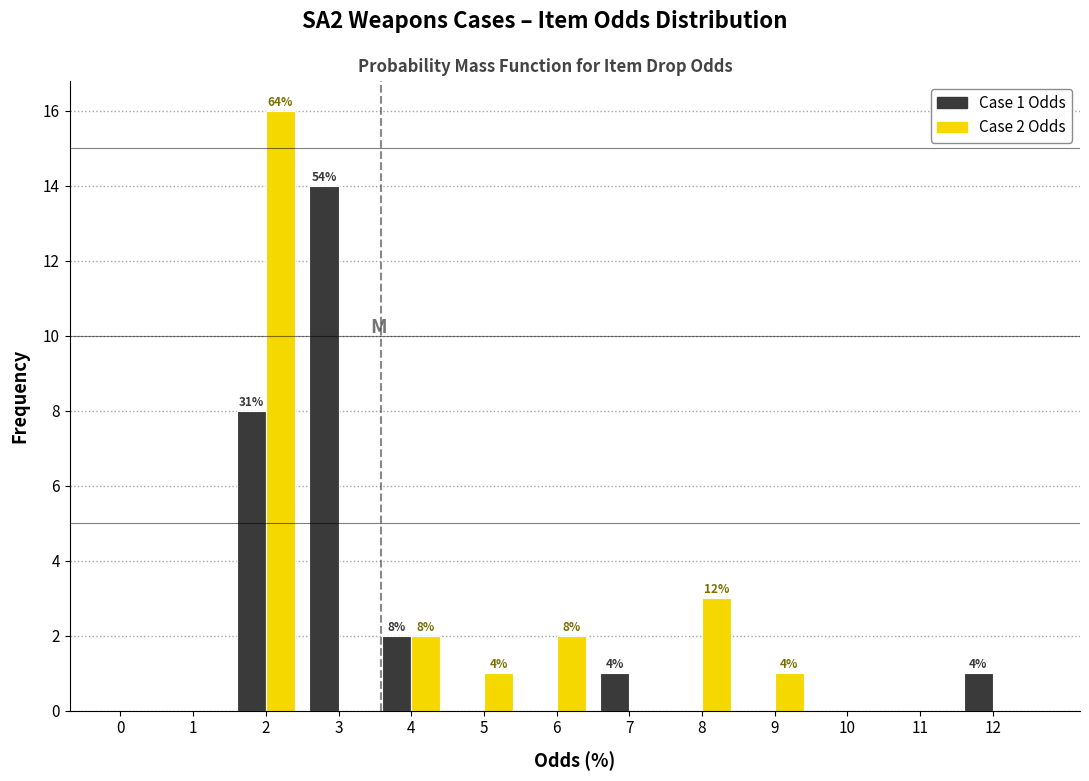

Reading left to right, transcribe all the data shown in this chart.

Case 1 Odds: 0=0	1=0	2=8	3=14	4=2	5=0	6=0	7=1	8=0	9=0	10=0	11=0	12=1
Case 2 Odds: 0=0	1=0	2=16	3=0	4=2	5=1	6=2	7=0	8=3	9=1	10=0	11=0	12=0